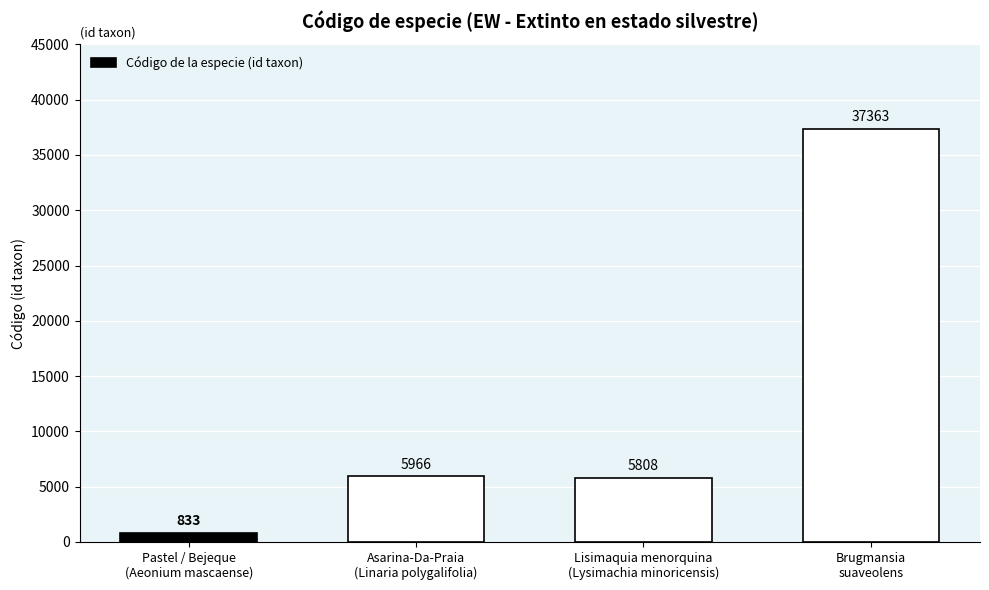

What is the difference between the second highest and minimum values?

5133